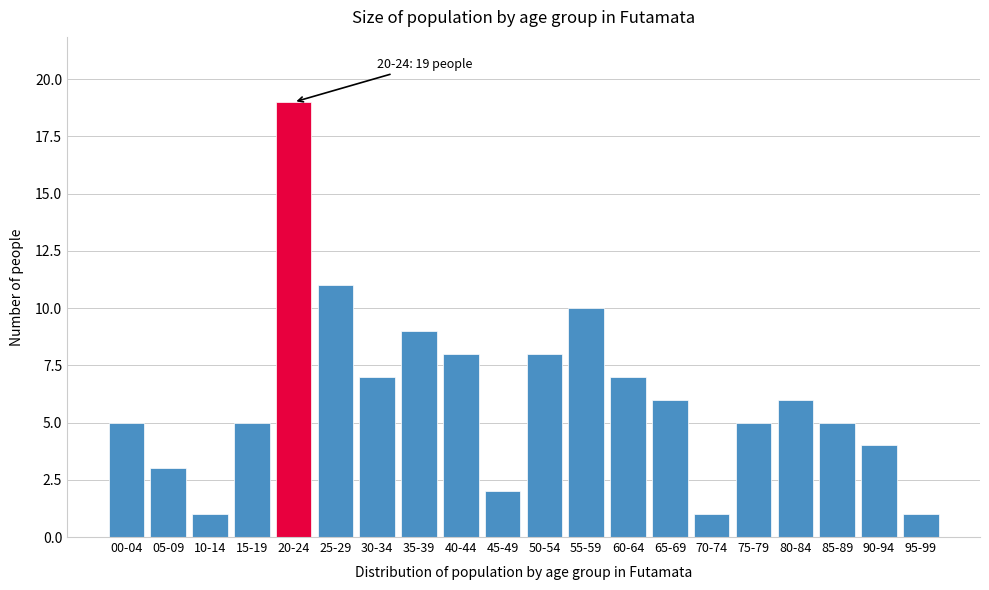

Reading left to right, list all the values displayed in this chart.

5	3	1	5	19	11	7	9	8	2	8	10	7	6	1	5	6	5	4	1